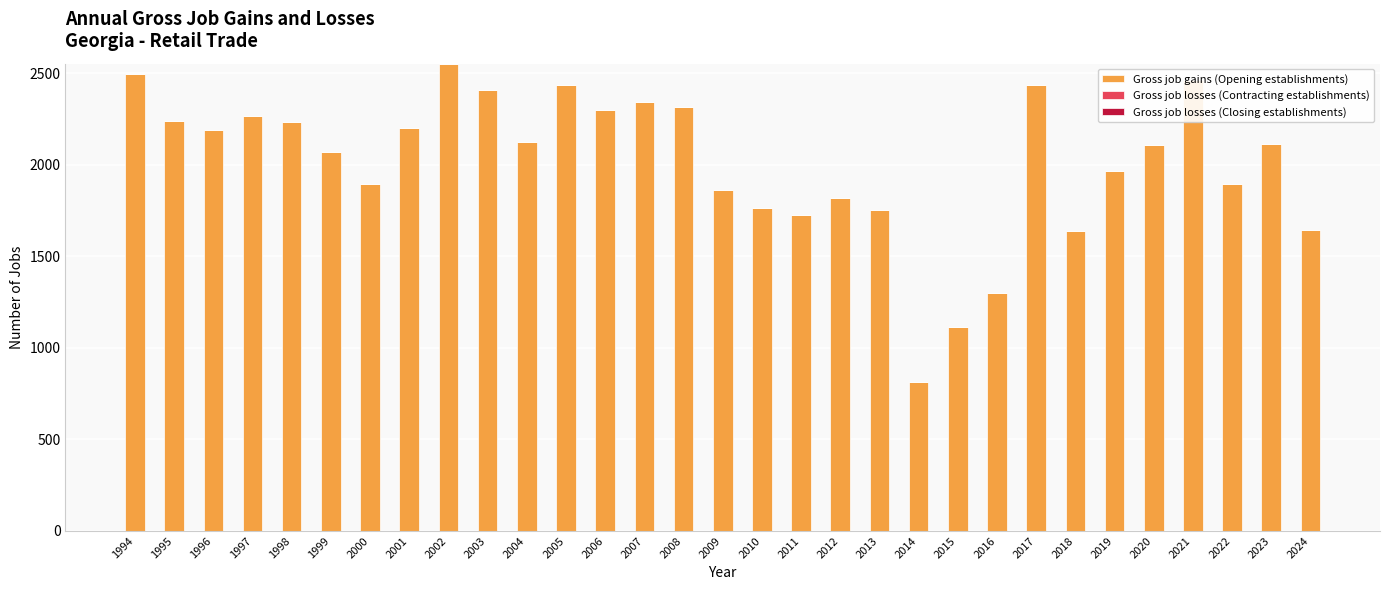

Is it true that the value at 2007 is 3627?

False